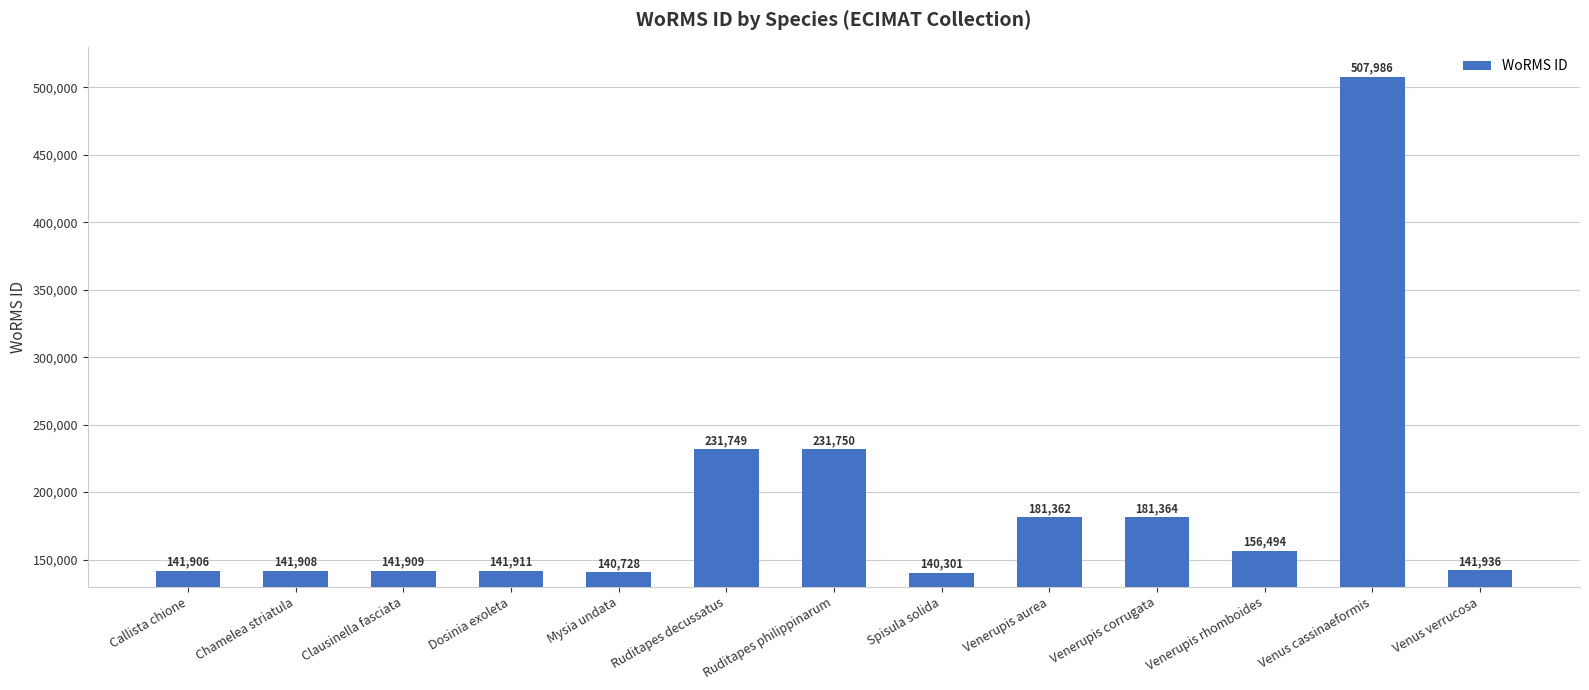

Which label corresponds to the largest value in the chart?

Venus cassinaeformis